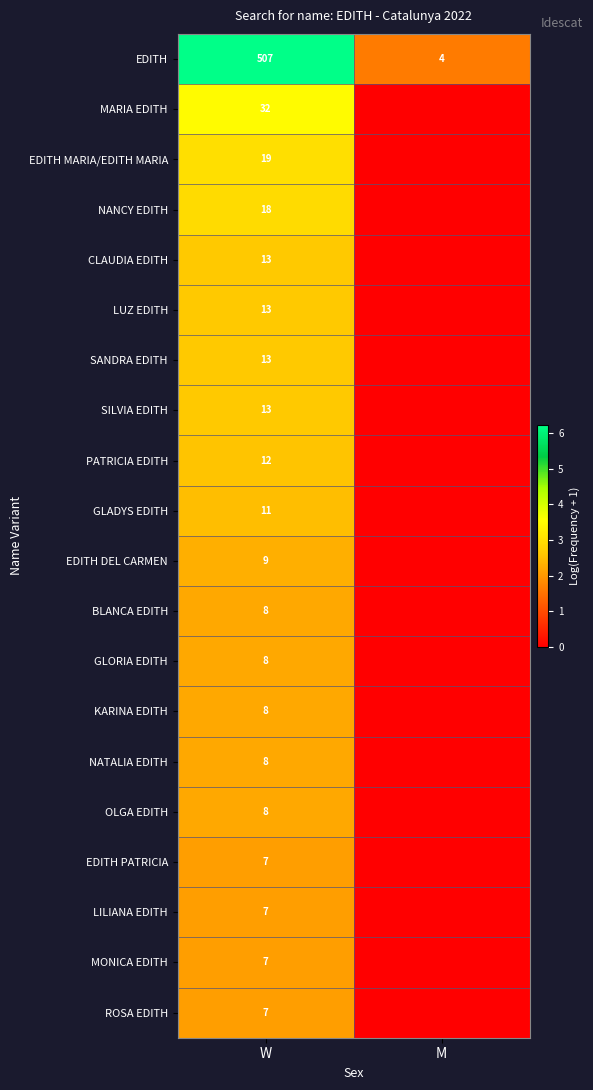

At how many categories does at least one series exceed 1?

2